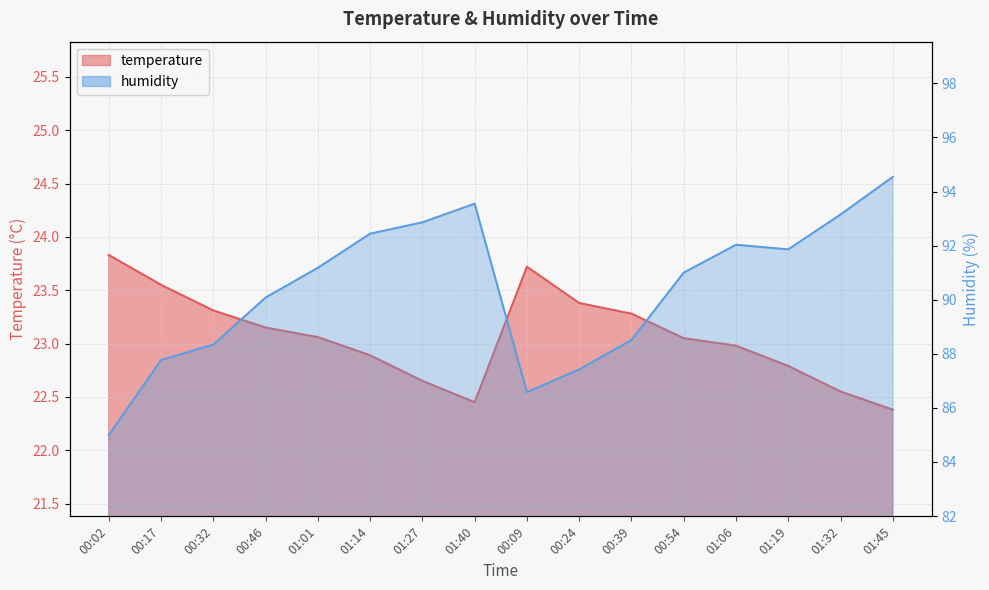

What are all the series names shown in the legend?

temperature, humidity